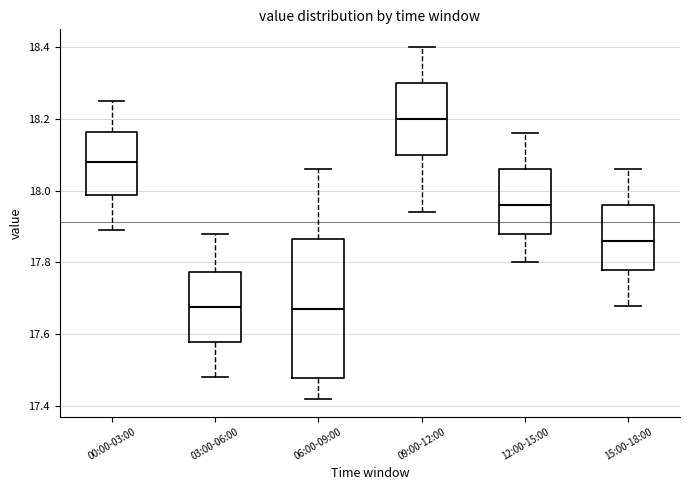

Which box is the tallest, from its lower edge to its upper edge?

06:00-09:00